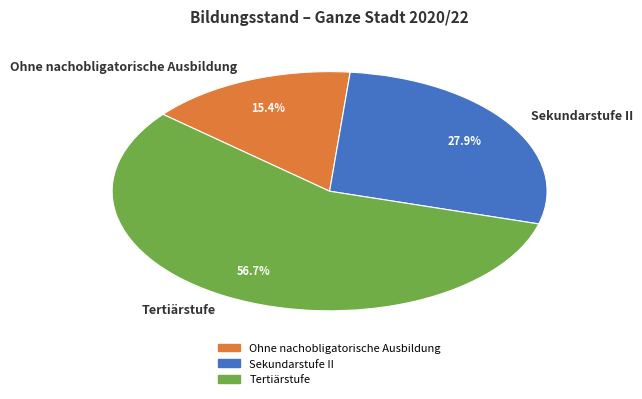

Rank the categories by value from lowest to highest.

Ohne nachobligatorische Ausbildung, Sekundarstufe II, Tertiärstufe